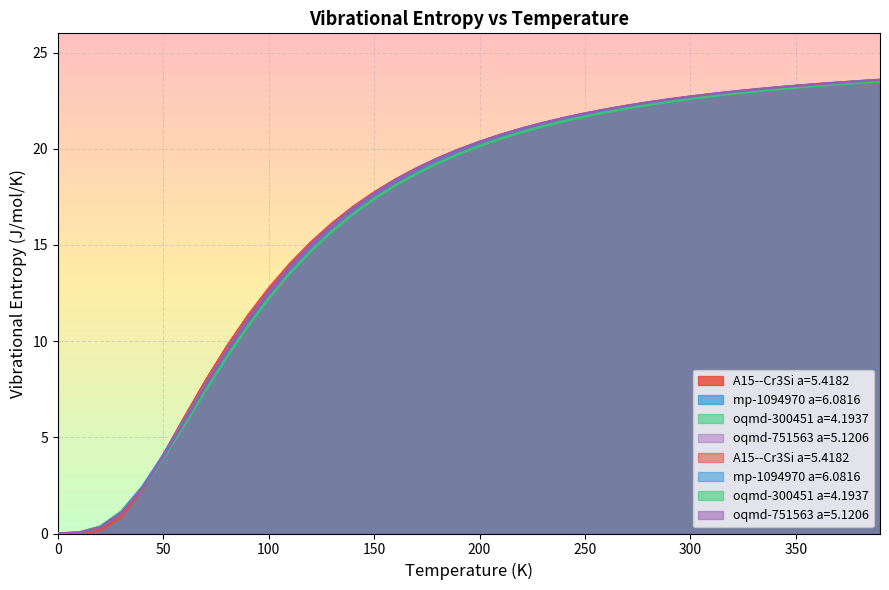

Reading right to left, what are all the values shown in this chart?

A15--Cr3Si a=5.4182: 23.6	23.5	23.4	23.3	23.3	23.2	23.1	22.9	22.8	22.7	22.5	22.4	22.2	22.0	21.8	21.6	21.3	21.0	20.7	20.4	19.9	19.5	19.0	18.4	17.7	17.0	16.1	15.1	14.0	12.7	11.3	9.7	7.9	6.0	4.1	2.3	0.9	0.2	0.0	0.0
mp-1094970 a=6.0816: 23.6	23.5	23.4	23.3	23.3	23.2	23.1	23.0	22.8	22.7	22.6	22.4	22.2	22.0	21.8	21.6	21.3	21.0	20.7	20.3	19.9	19.5	18.9	18.3	17.7	16.9	16.0	15.0	13.9	12.6	11.1	9.5	7.7	5.9	4.1	2.4	1.1	0.3	0.0	0.0
oqmd-300451 a=4.1937: 23.5	23.4	23.4	23.3	23.2	23.1	23.0	22.9	22.7	22.6	22.4	22.3	22.1	21.9	21.7	21.4	21.2	20.9	20.5	20.2	19.7	19.2	18.7	18.1	17.4	16.6	15.7	14.7	13.5	12.2	10.8	9.2	7.4	5.7	3.9	2.3	1.1	0.4	0.0	0.0
oqmd-751563 a=5.1206: 23.6	23.5	23.4	23.4	23.3	23.2	23.1	23.0	22.8	22.7	22.6	22.4	22.2	22.0	21.8	21.6	21.3	21.0	20.7	20.4	19.9	19.5	19.0	18.4	17.7	16.9	16.0	15.0	13.9	12.5	11.1	9.4	7.7	5.8	4.0	2.3	1.1	0.3	0.0	0.0